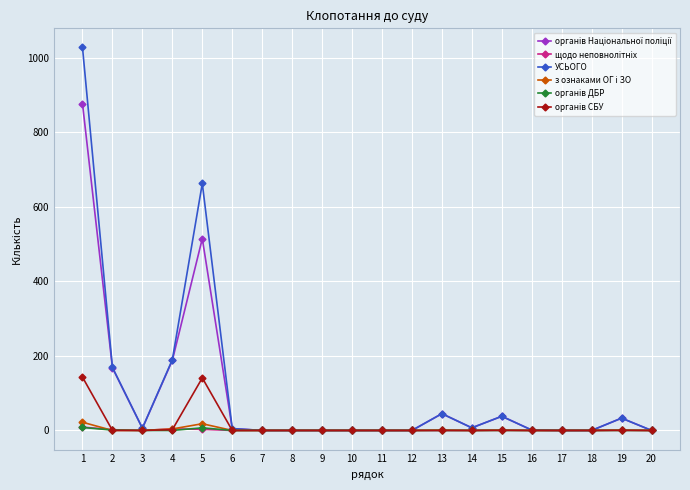

How many lines are shown in the chart?

6